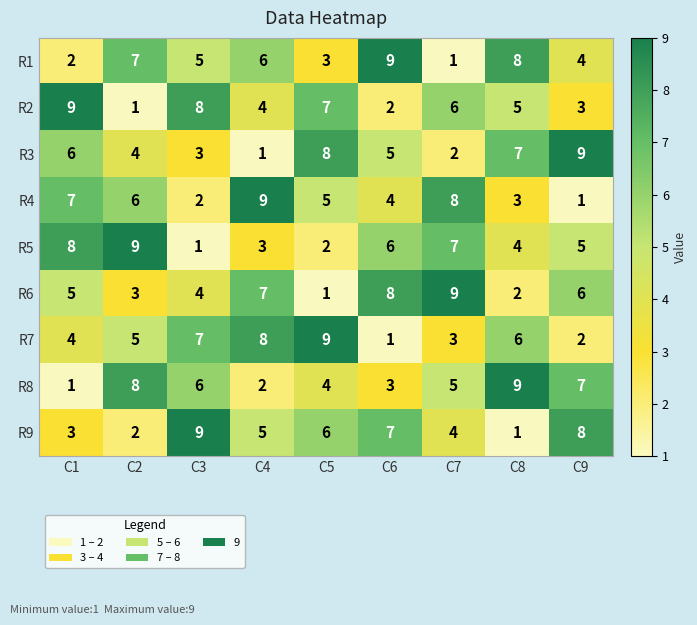

What is the difference between the second highest and minimum values in the R1 series?

7